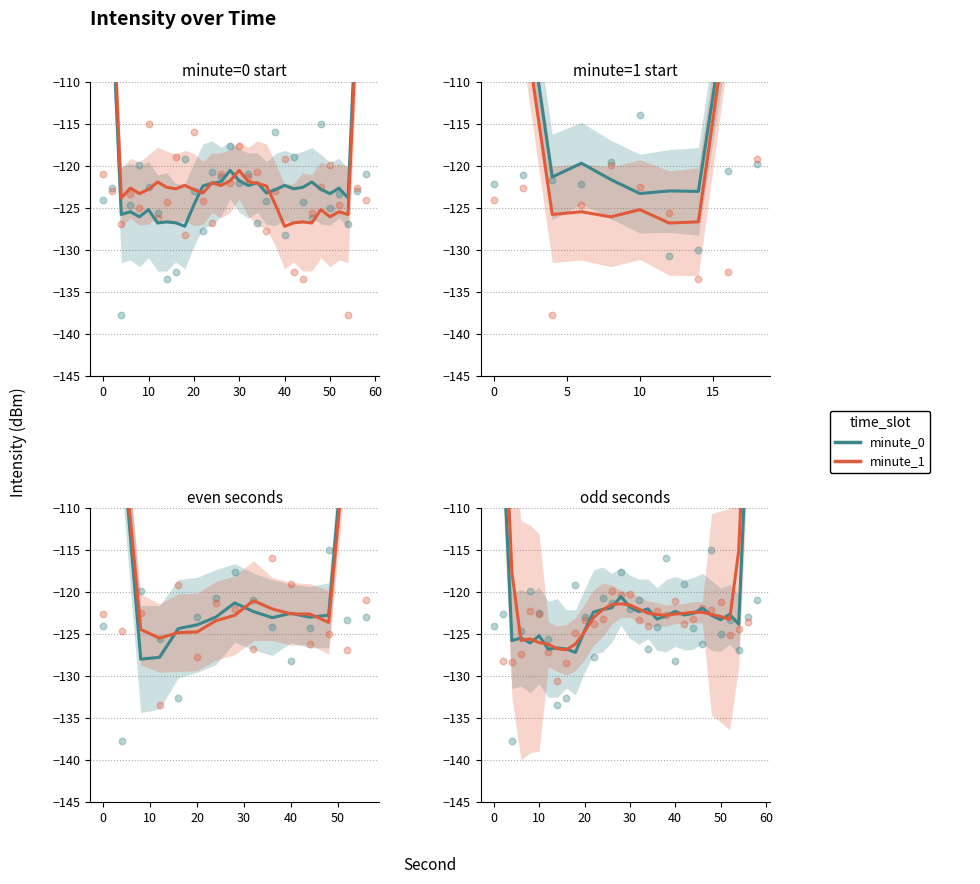

Is the value of minute_1 at 10 greater than the value of minute_0 at 17?

Yes